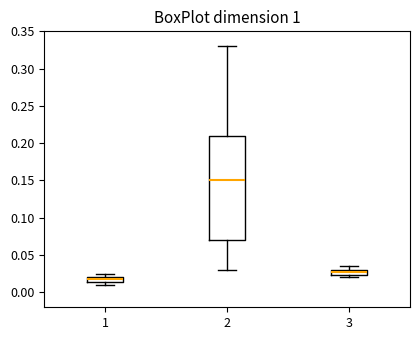

Where is the lower edge of the box at x = 1 on the y-axis? The values are not printed on the chart, so give them approximately, as read against the axis.

0.015